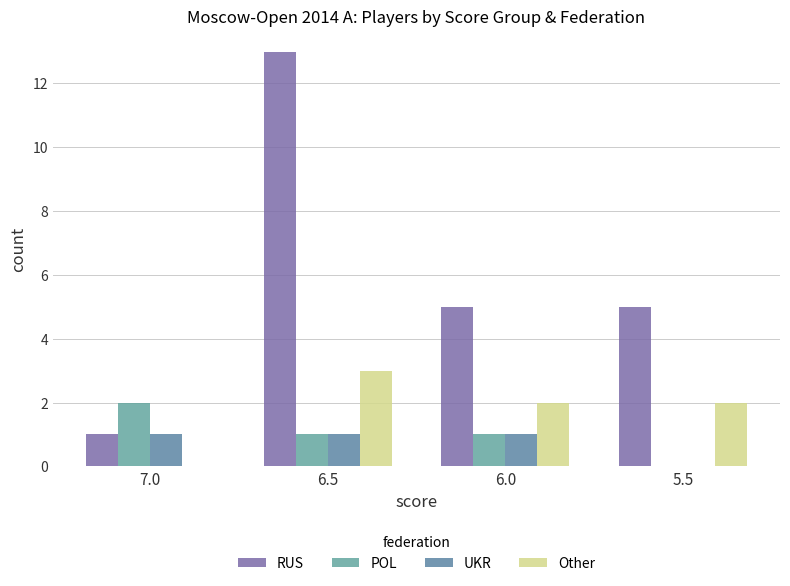

Is it true that UKR equals 2 at 7.0?

False